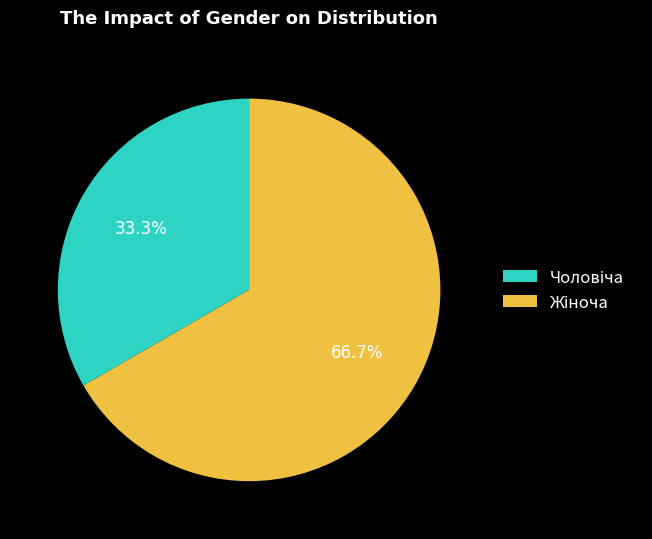

Is there any slice that represents more than half of the pie?

Yes